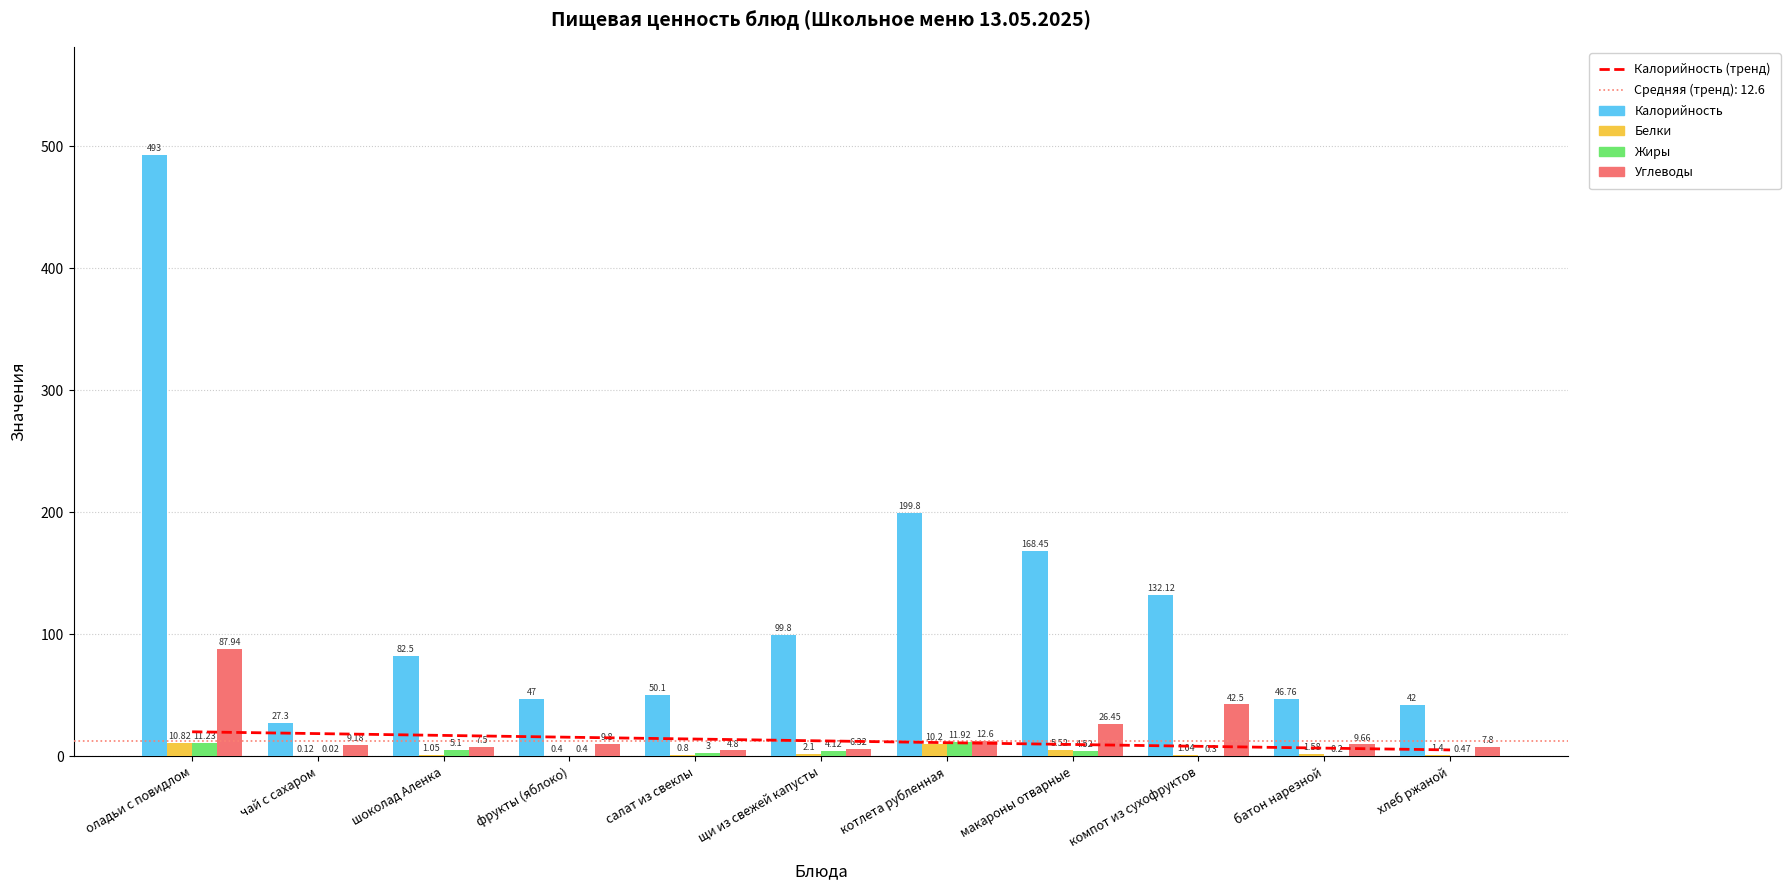

What is the label of the 9th bar from the right?

шоколад Аленка